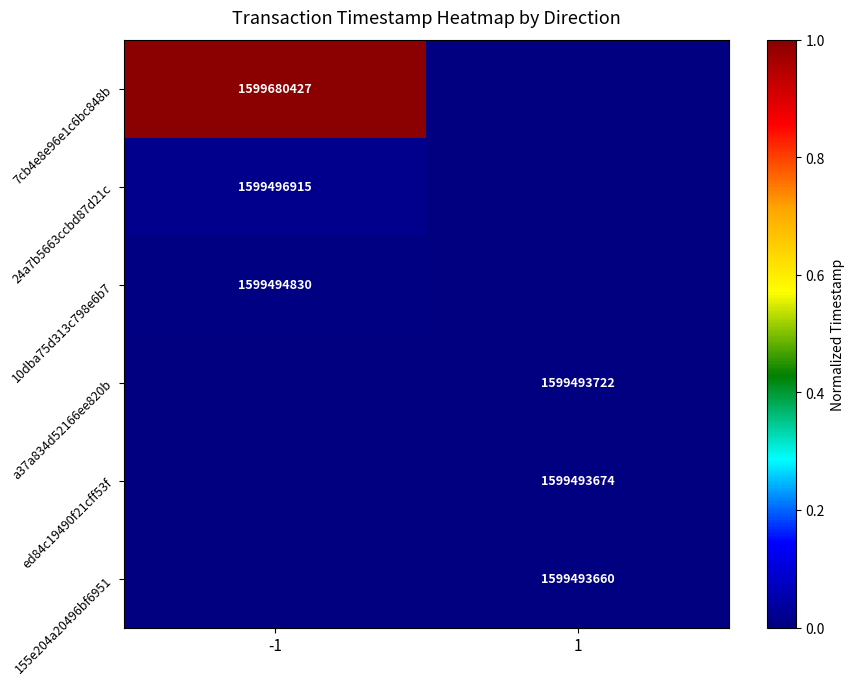

The value of 155e204a20496bf6951 at 1 is 2452931987.4. True or false?

False